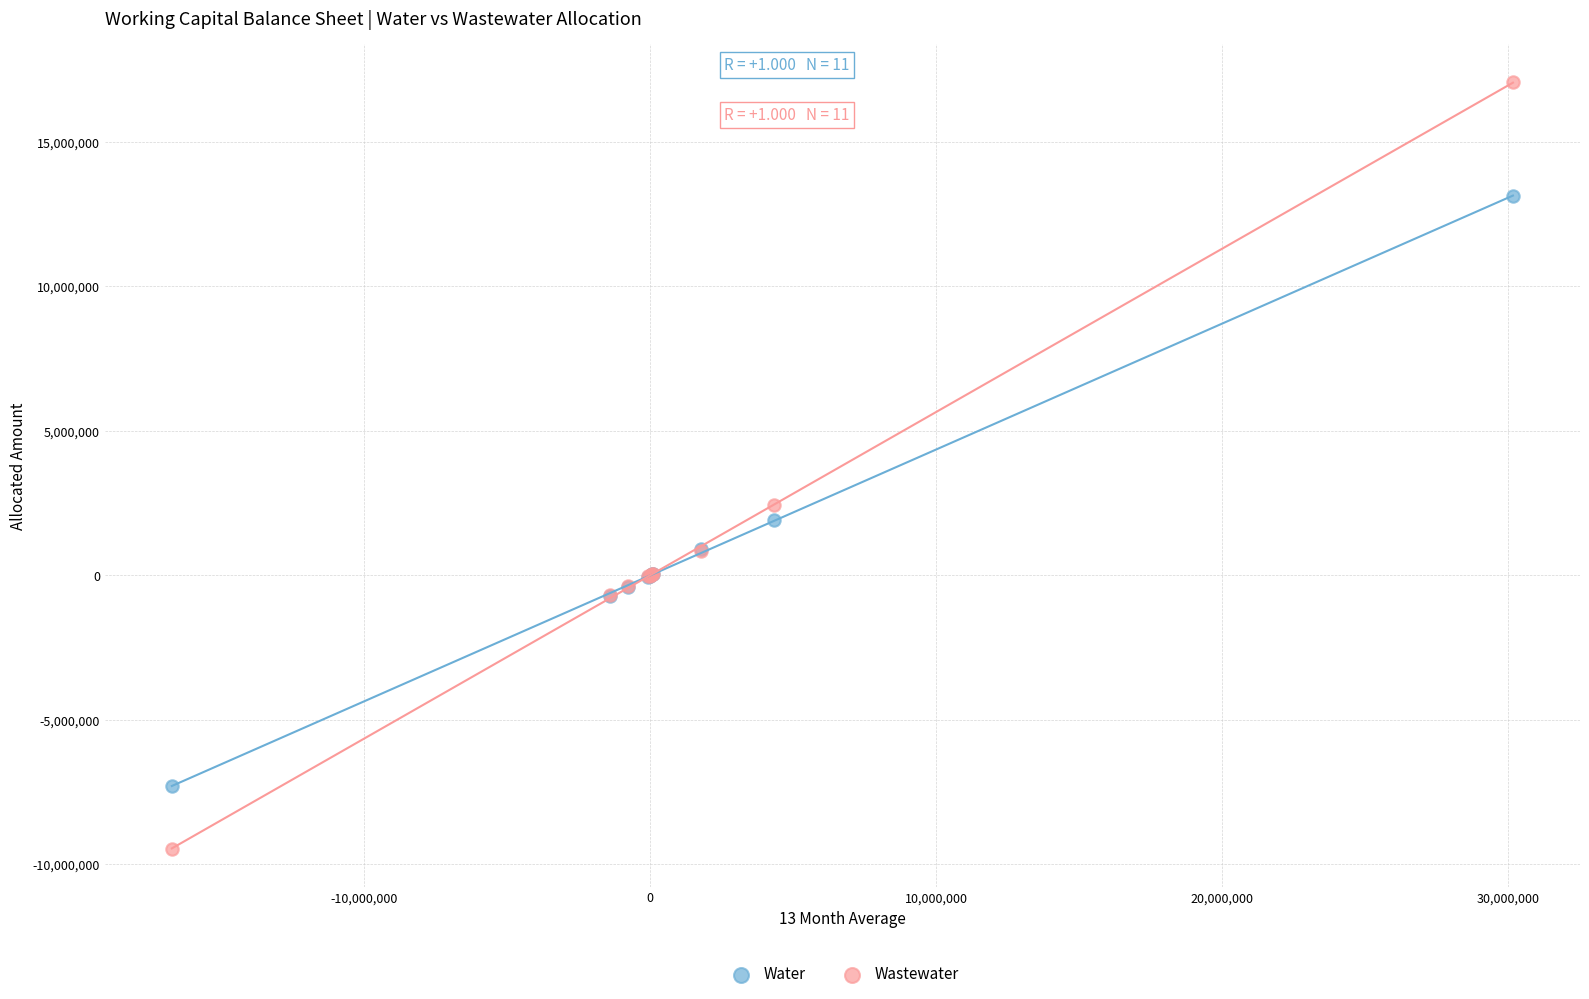

Which series contains the highest Y value?

Wastewater